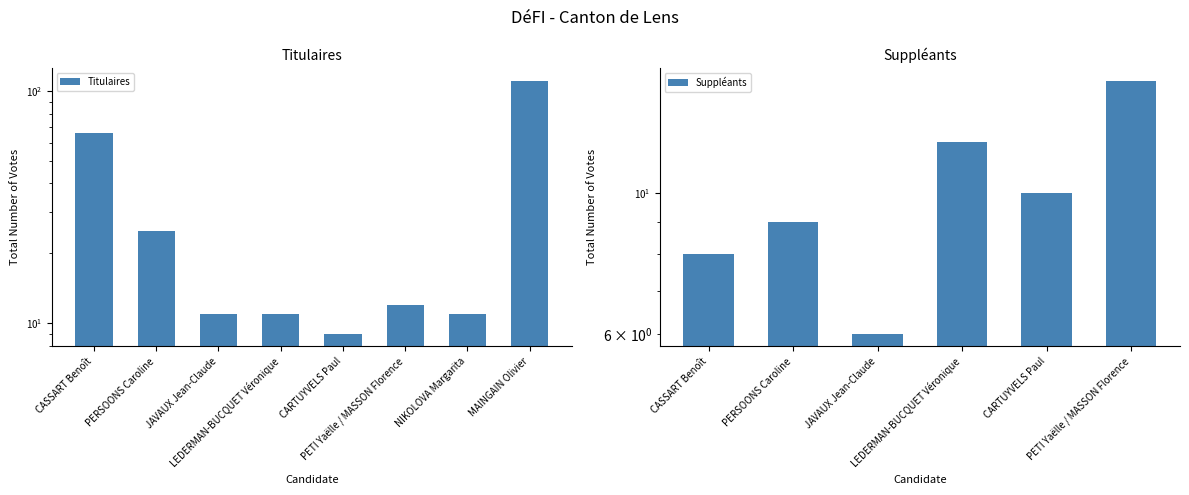

What is the ratio of the value at PERSOONS Caroline to the value at MAINGAIN Olivier?

0.2